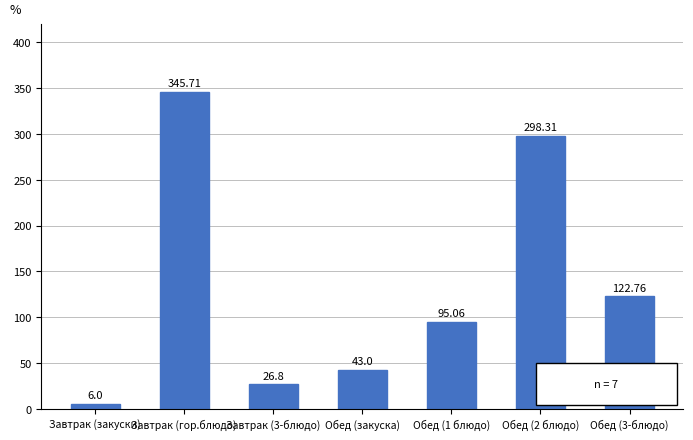

What is the sum of the values at Обед (закуска) and Завтрак (гор.блюдо)?

388.7